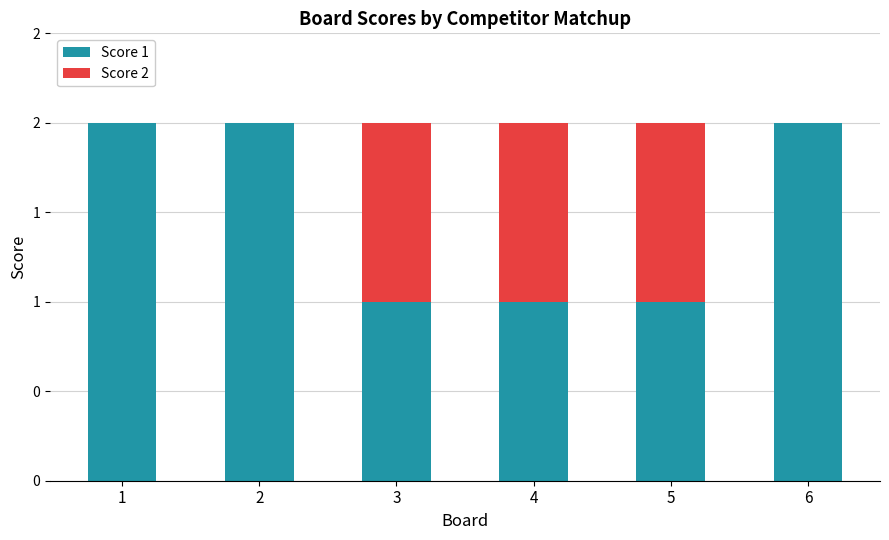

Are the bars horizontal?

No